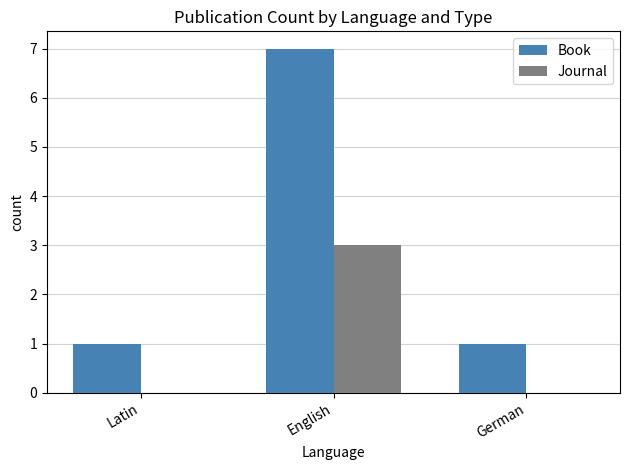

What is the average value of the Journal series?

1